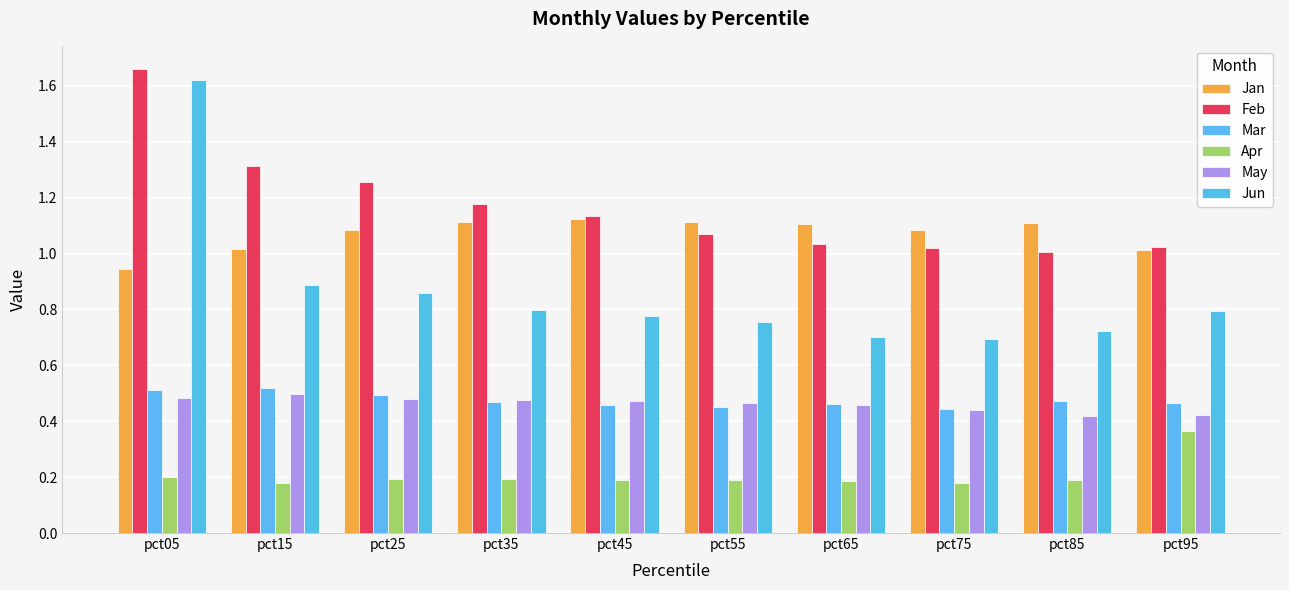

What is the value of the May bar at the 2nd from the left?

0.5